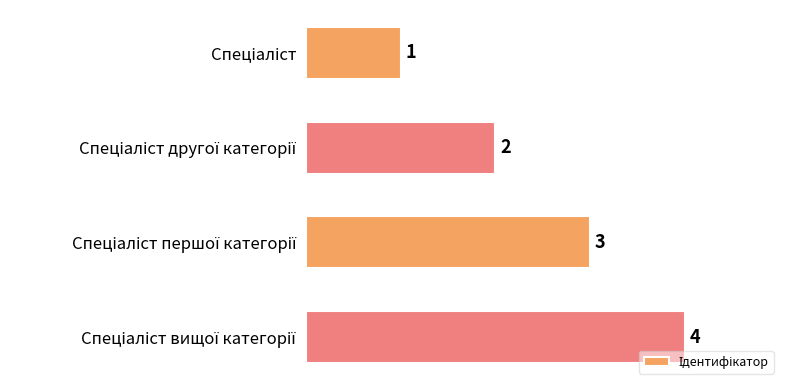

What is the greatest value displayed?

4